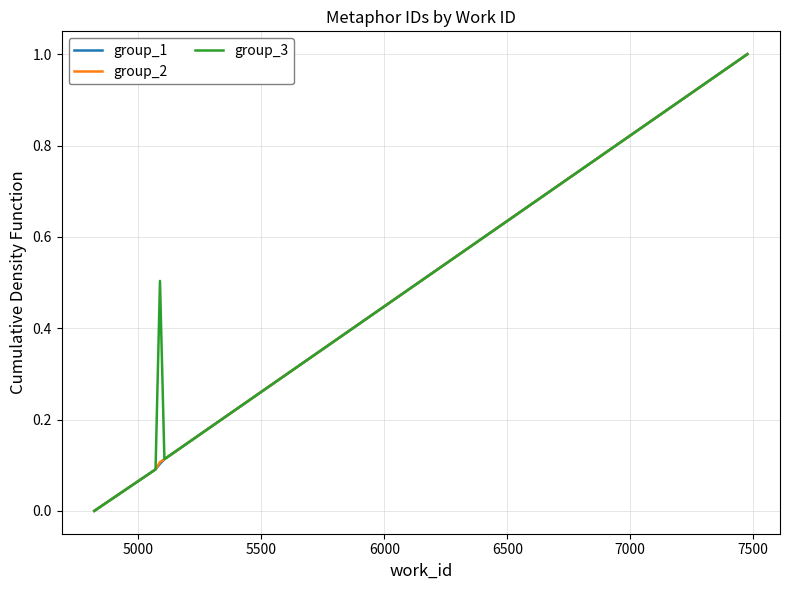

What is the maximum value shown in the chart?

1.0